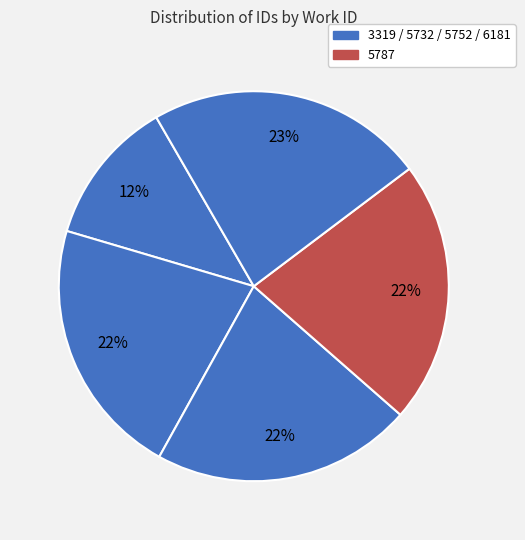

How many segments does this pie chart have?

5